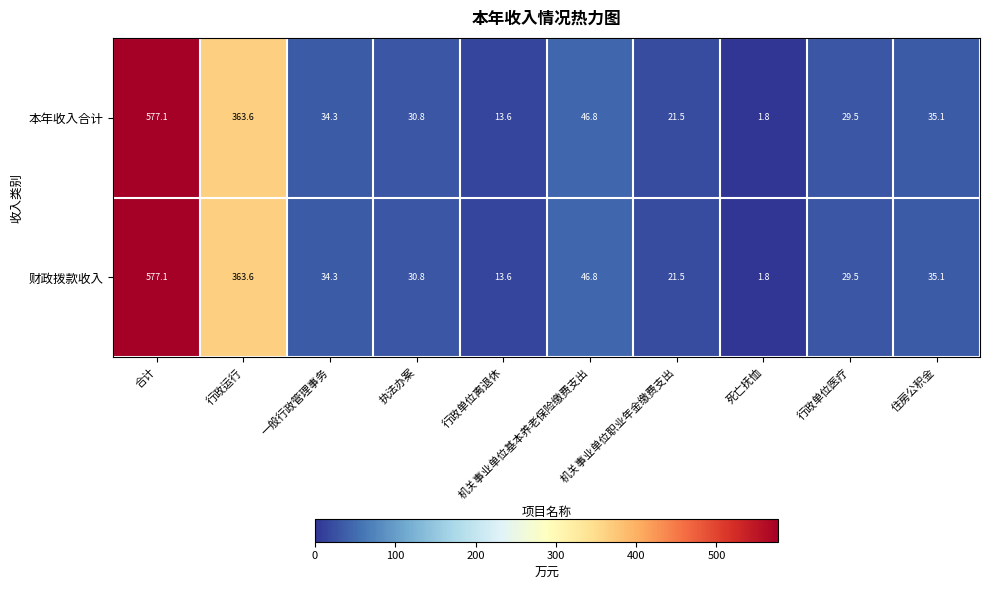

True or false: 财政拨款收入 has a value of 363.6 at 行政运行.

True